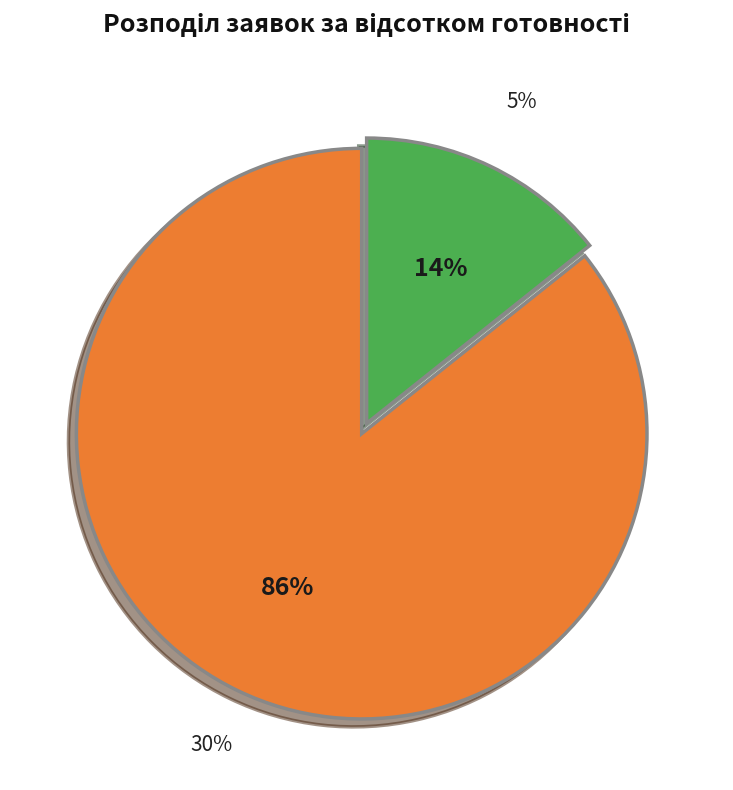

Does any single category account for the majority?

No